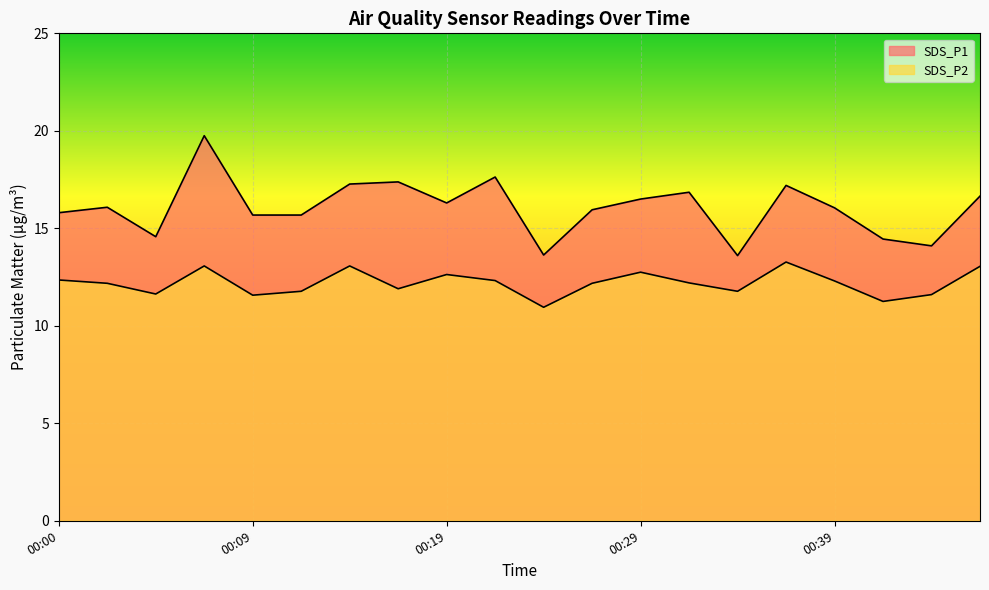

Is the value of SDS_P2 at 00:19 greater than the value of SDS_P1 at 00:02?

No